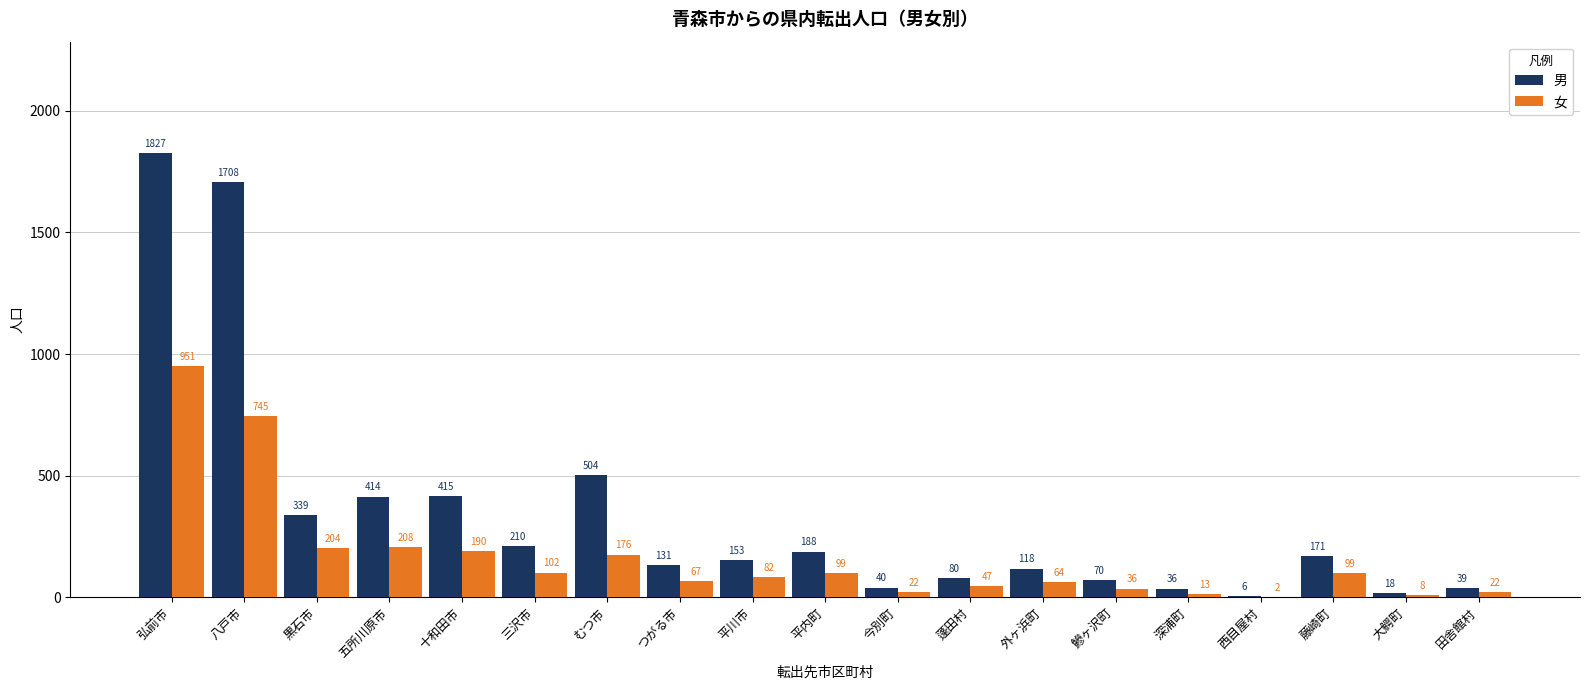

Is it true that 女 equals 190 at 十和田市?

True